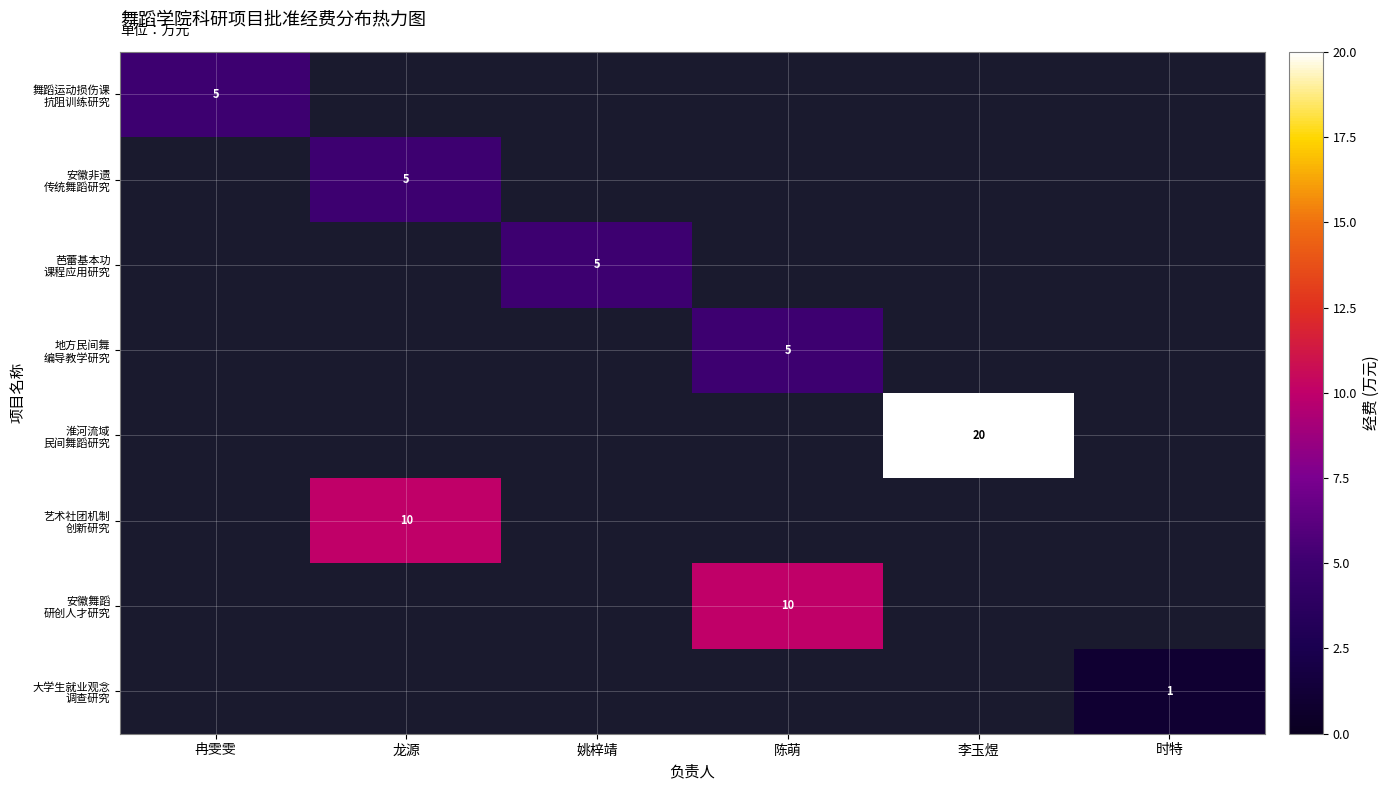

Which series changed the most between 冉雯雯 and 龙源?

艺术社团机制 创新研究